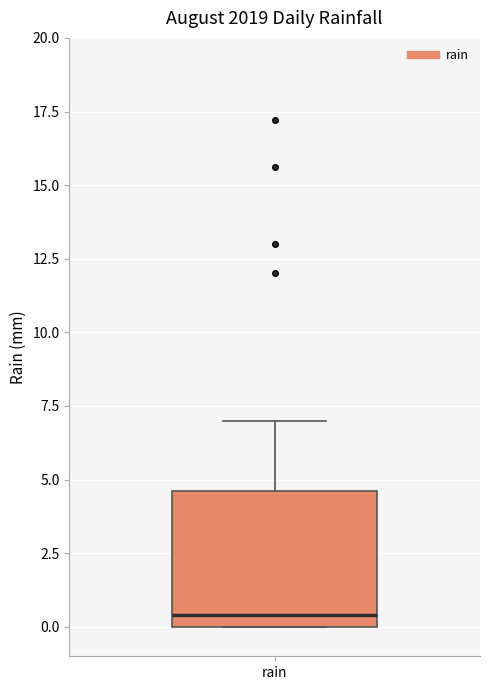

Transcribe this box plot: give where the median line is, the range the box spans, and where the two whiskers end, as read against the y-axis. The values are not printed on the chart, so give them approximately, as read against the axis.

median 0.5, box 0.0 to 4.5, whiskers 0.0 to 7.0